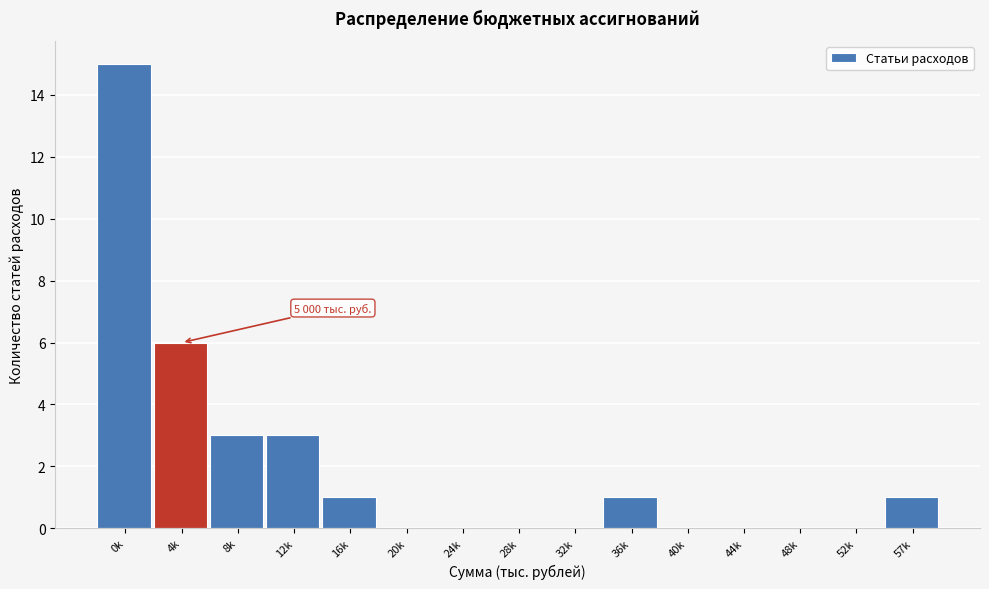

Reading left to right, list all the values displayed in this chart.

0k=15	4k=6	8k=3	12k=3	16k=1	20k=0	24k=0	28k=0	32k=0	36k=1	40k=0	44k=0	48k=0	52k=0	57k=1